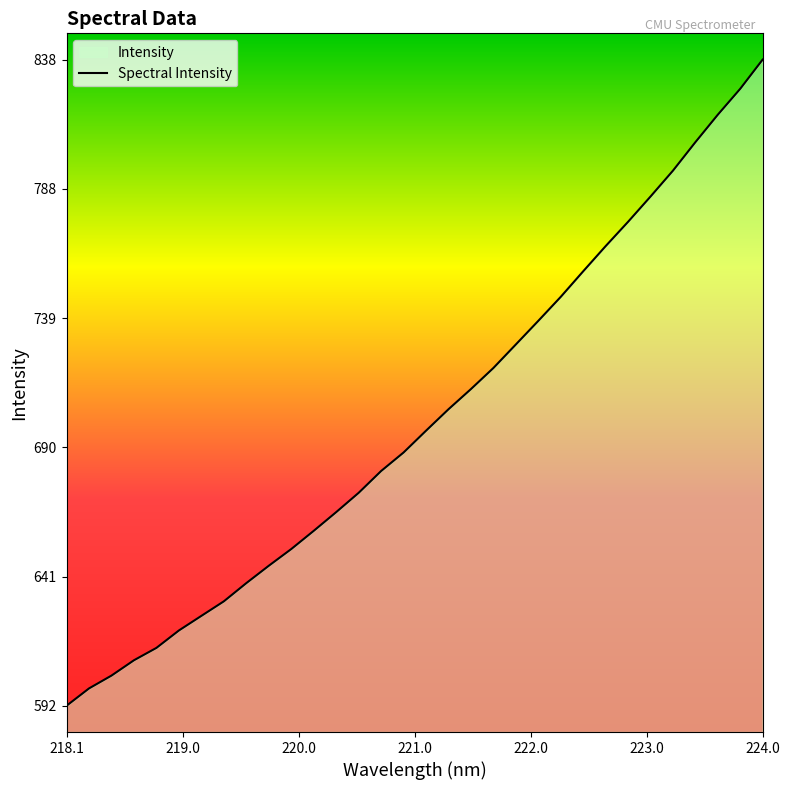

What is the difference between the maximum and minimum values?

245.9